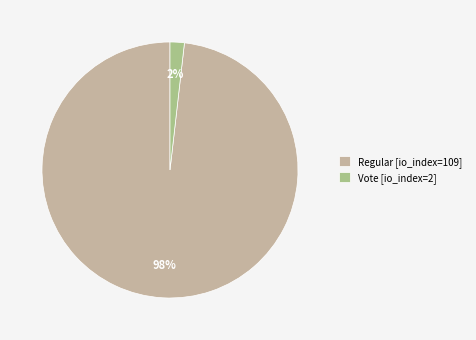

How many segments does this pie chart have?

2